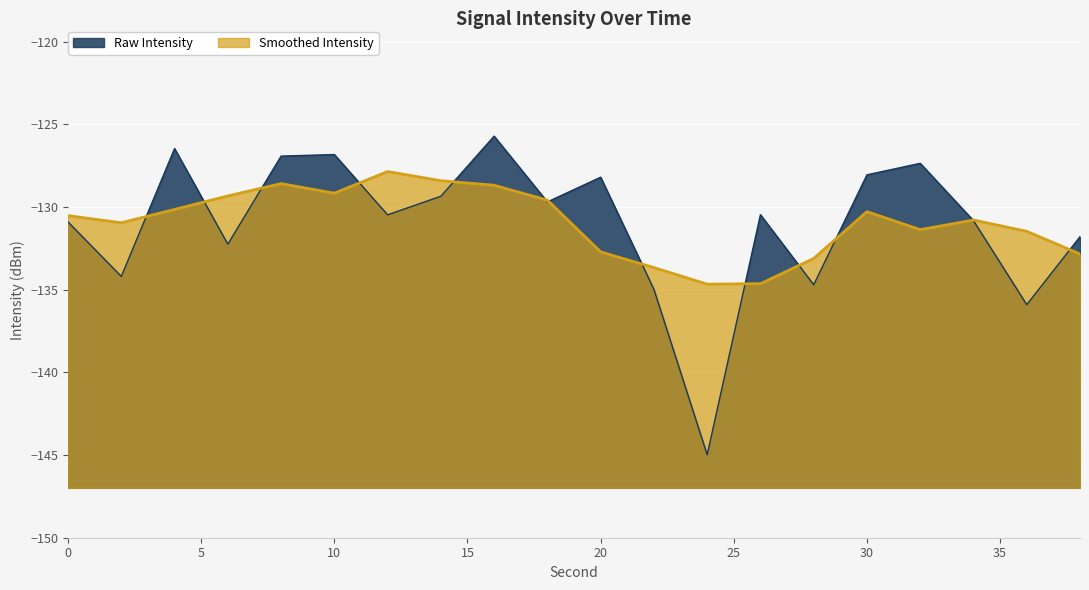

What is the smallest value displayed?

-145.0